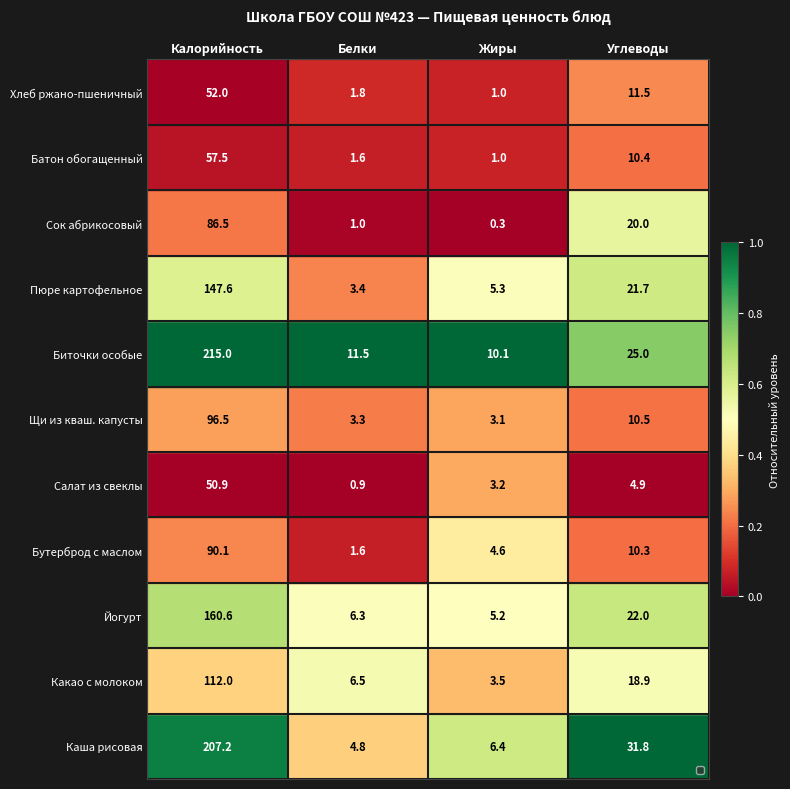

Which series changed the most between Жиры and Углеводы?

Каша рисовая